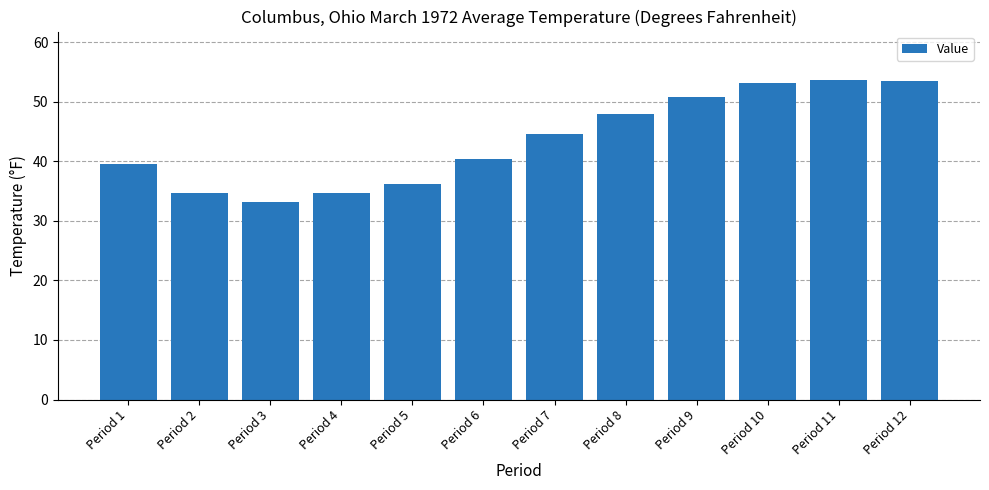

What is the maximum value shown in the chart?

53.7